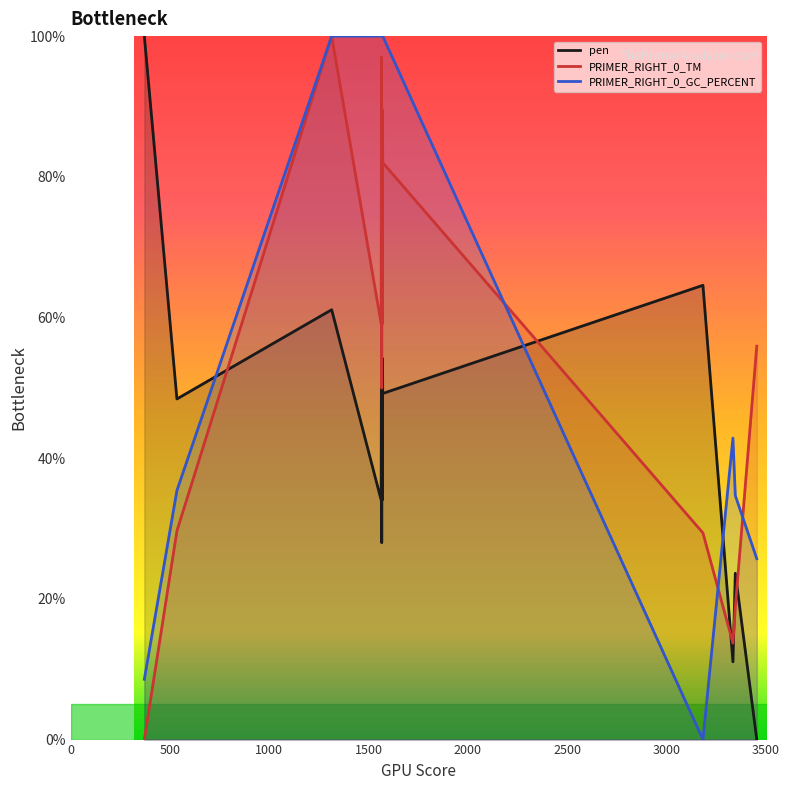

Is this an area chart (filled region under the line)?

No